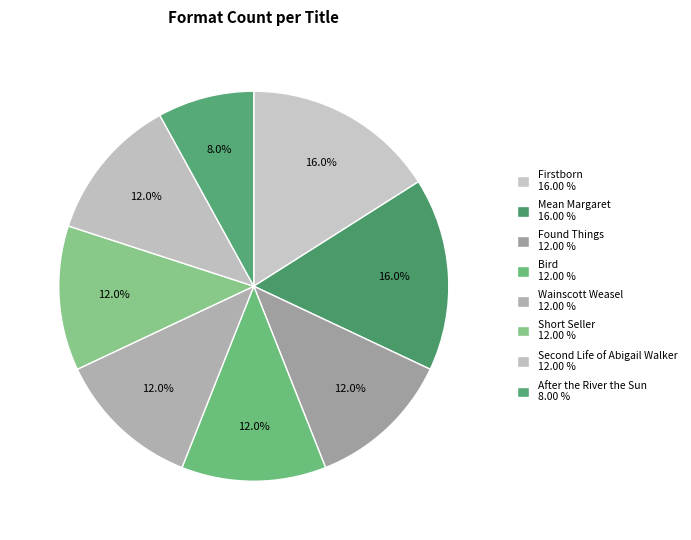

To the nearest percent, what is the combined percentage of Bird and Firstborn?

28%